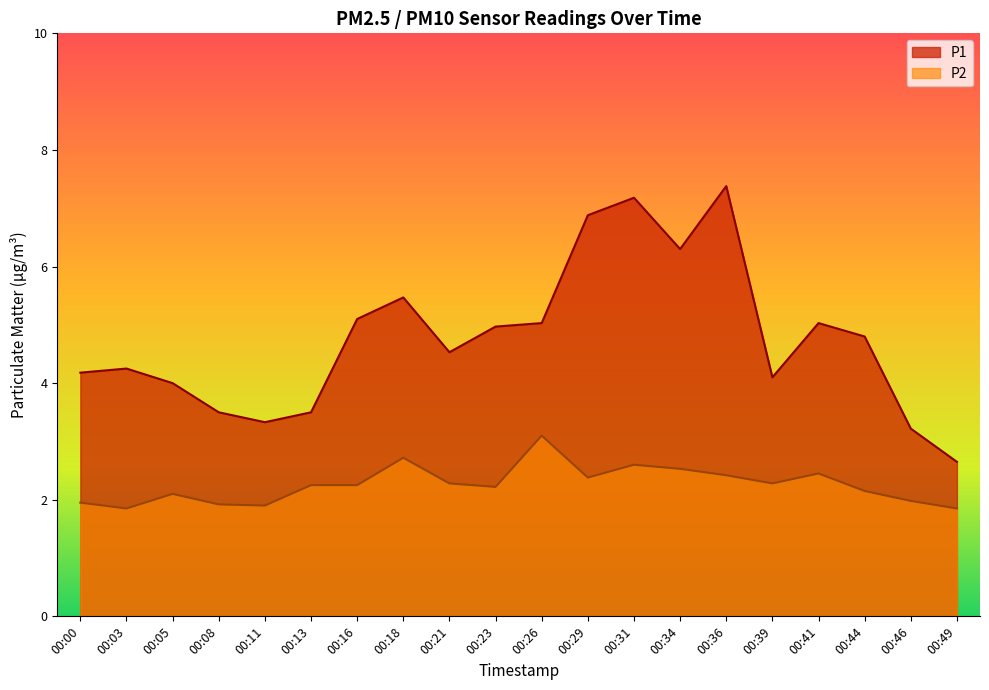

Which category has the lowest value across all series?

00:03